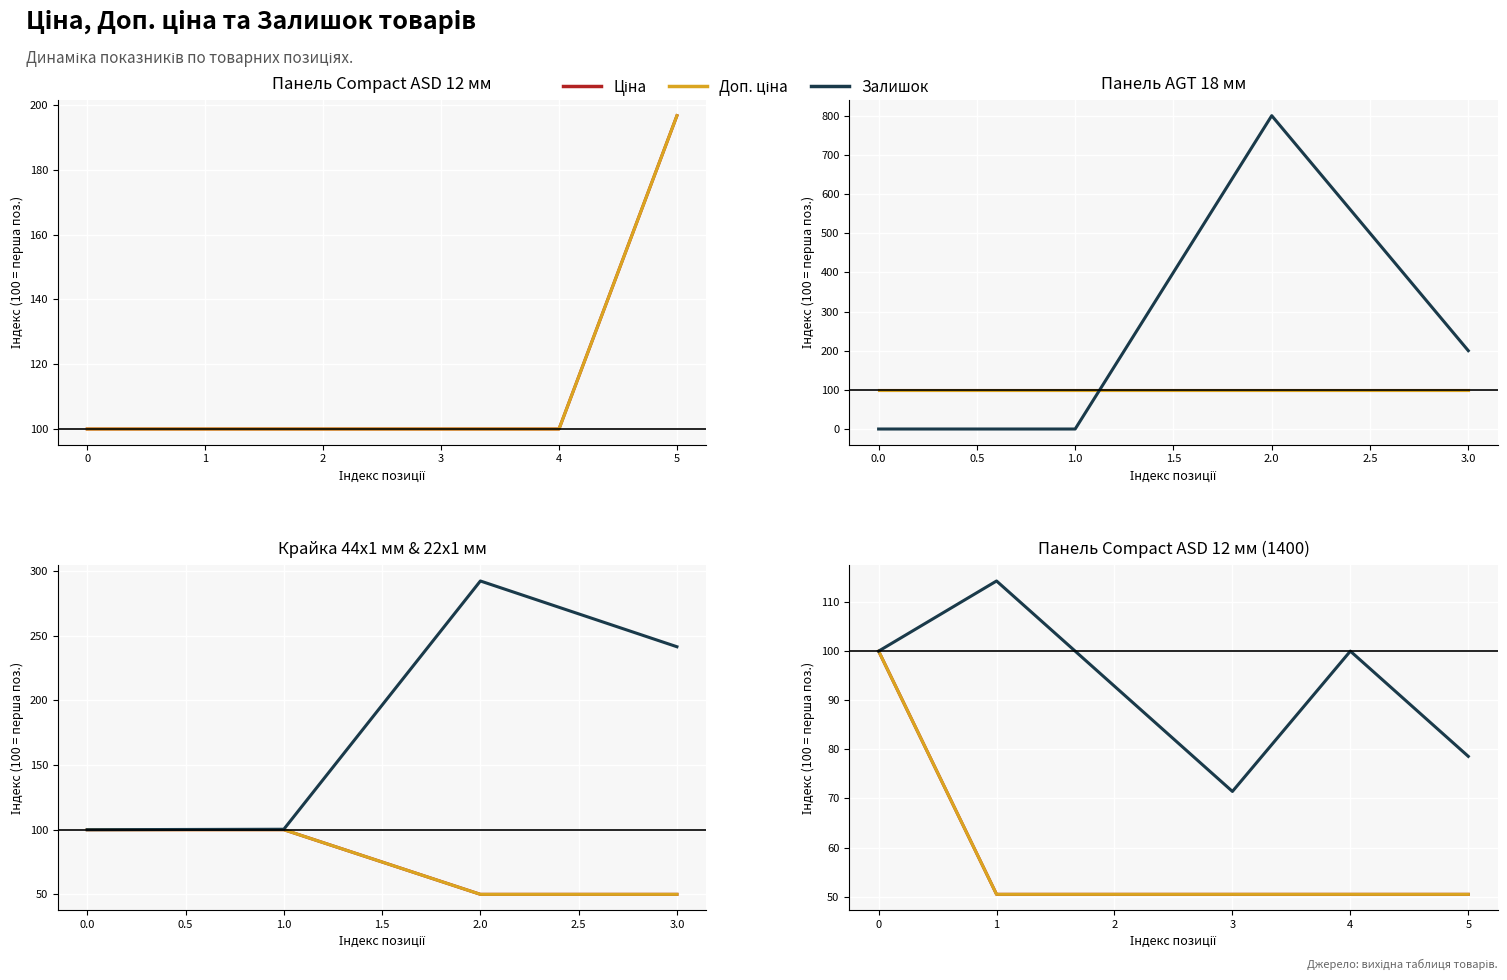

Rank the series by their maximum value, from highest to lowest.

Залишок, Ціна, Доп. ціна